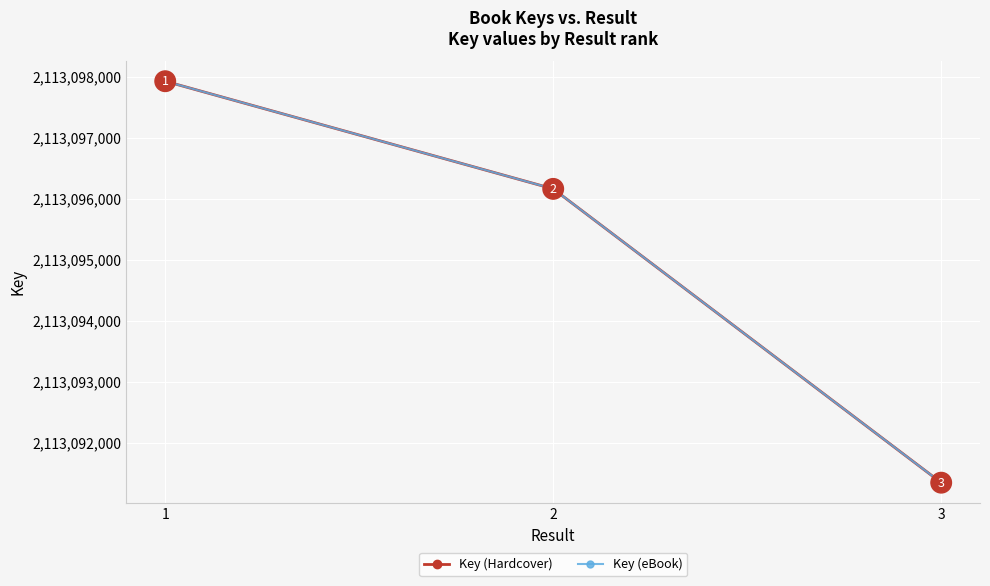

At which label does Key (Hardcover) first exceed 2113096161?

1